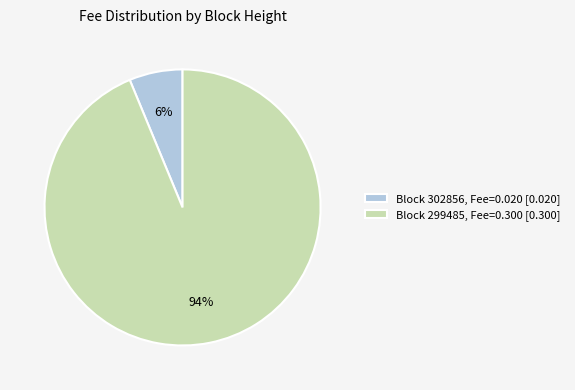

Rank the categories by value from highest to lowest.

Block 299485, Fee=0.300 [0.300], Block 302856, Fee=0.020 [0.020]